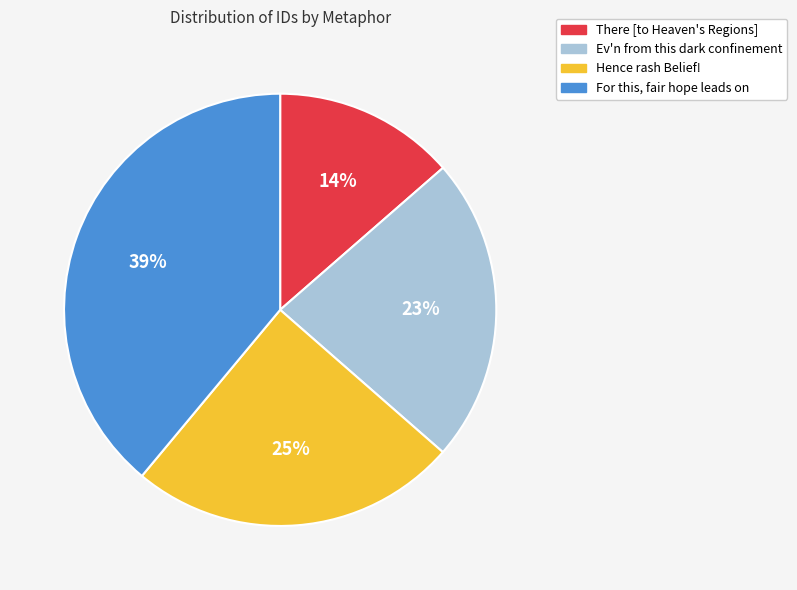

Count the number of slices in the pie.

4